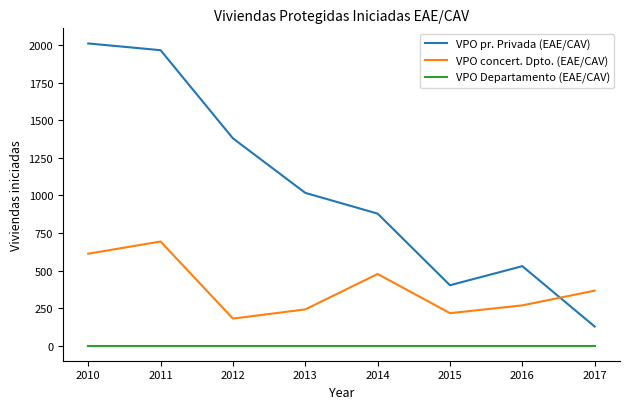

Is the value of VPO Departamento (EAE/CAV) at 2012 greater than the value of VPO concert. Dpto. (EAE/CAV) at 2015?

No